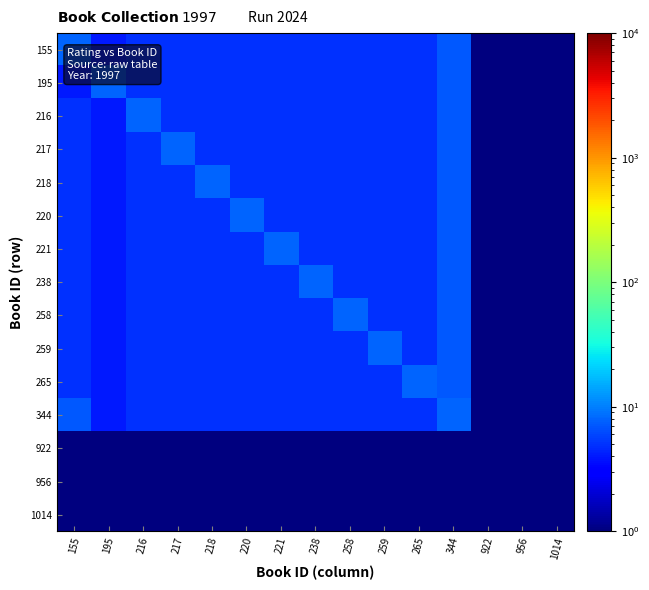

List the series in order of their peak value, highest first.

155, 195, 216, 217, 218, 220, 221, 238, 258, 259, 265, 344, 922, 956, 1014